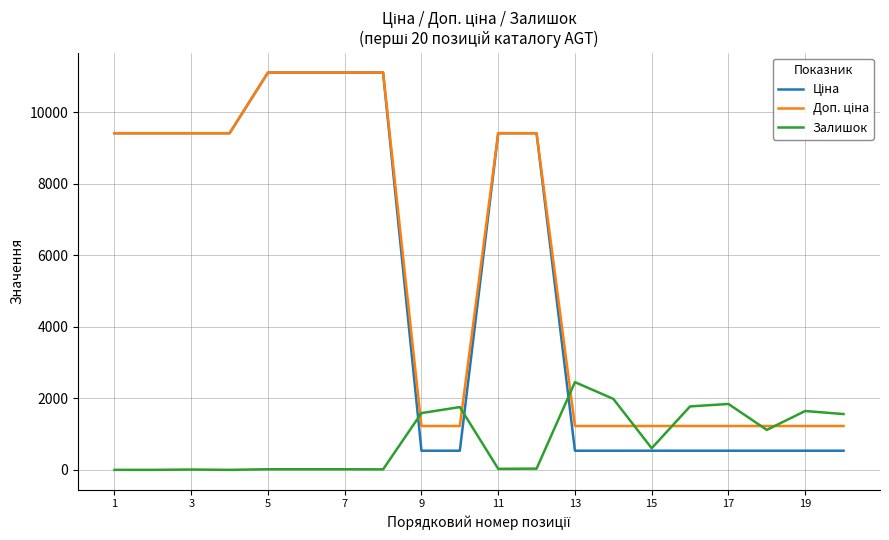

What is the maximum value shown in the chart?

11113.6